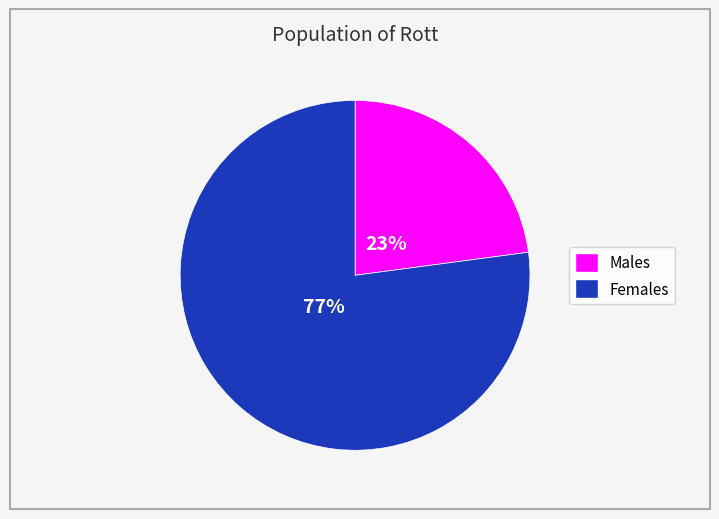

To the nearest percent, what is the difference between the largest and smallest slice percentages?

54%